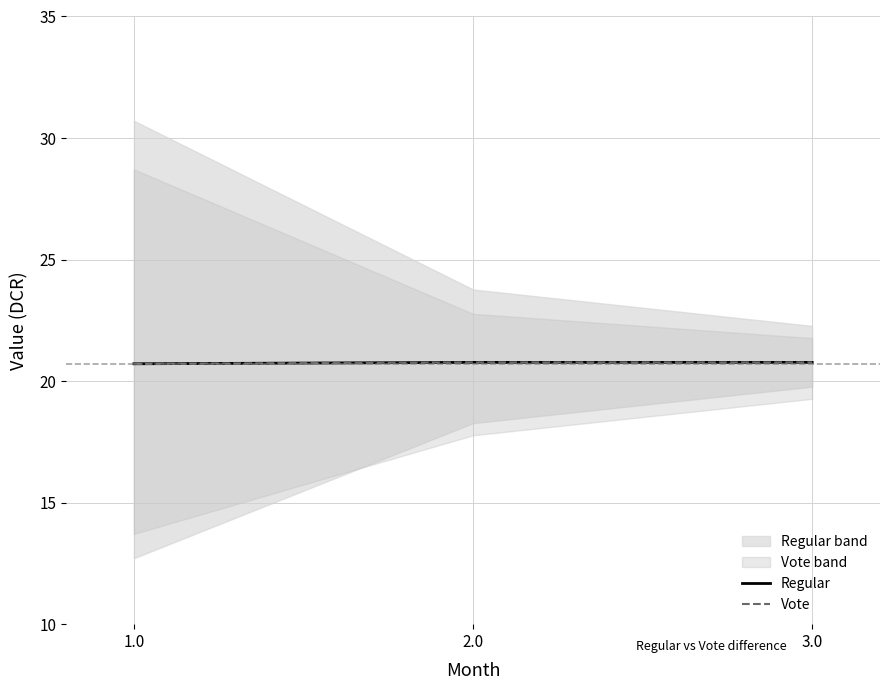

At which label is Vote closest to 20?

1.0